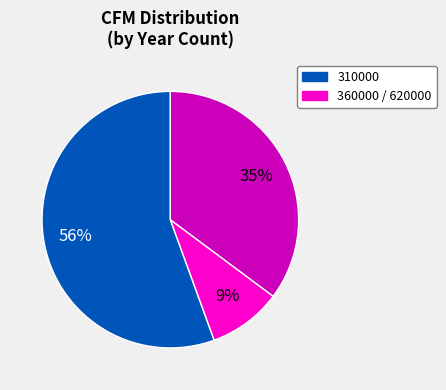

To the nearest percent, what is the average slice percentage?

33%